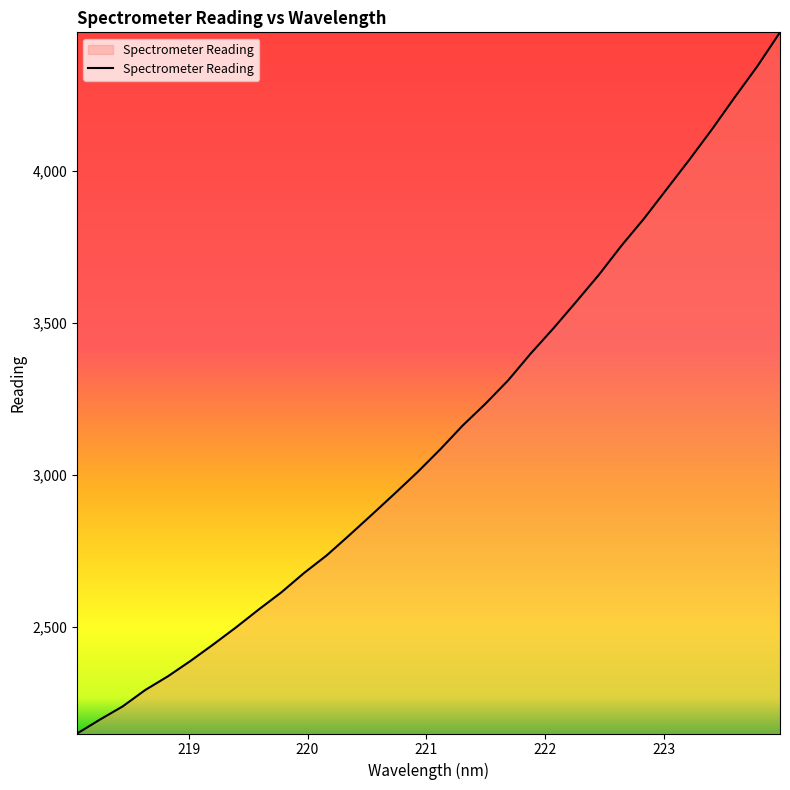

Does the chart display data point markers on the line(s)?

No